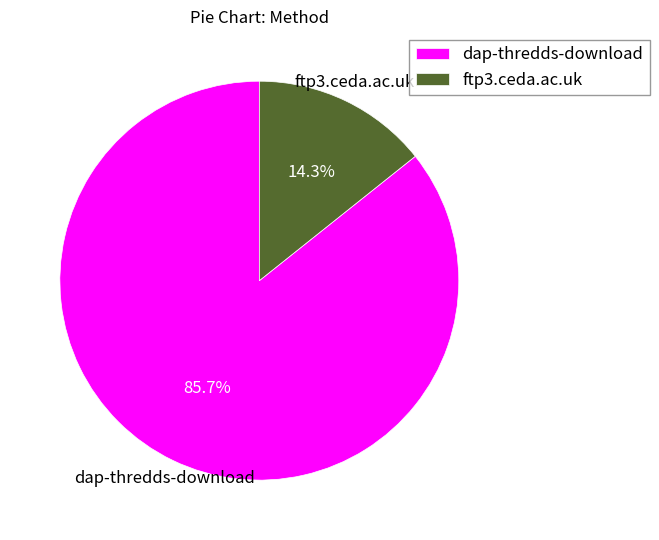

Rank the categories by value from lowest to highest.

ftp3.ceda.ac.uk, dap-thredds-download